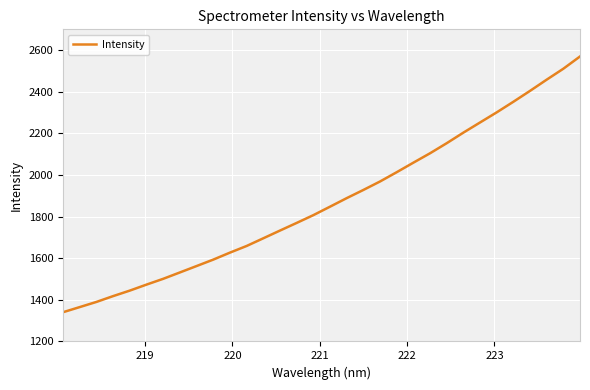

What is the greatest value displayed?

2569.6